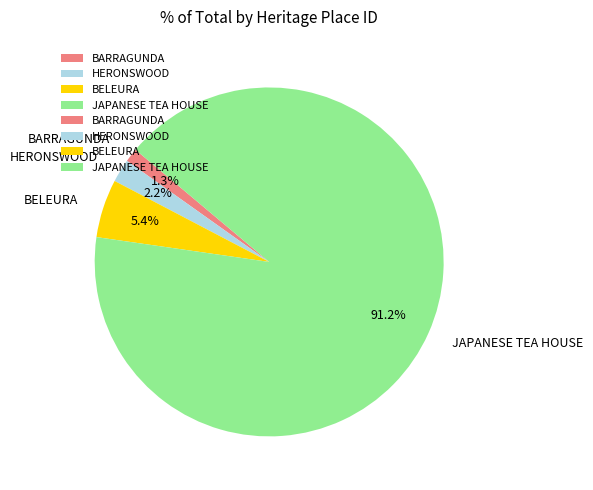

Which has a higher value, BARRAGUNDA or BELEURA?

BELEURA